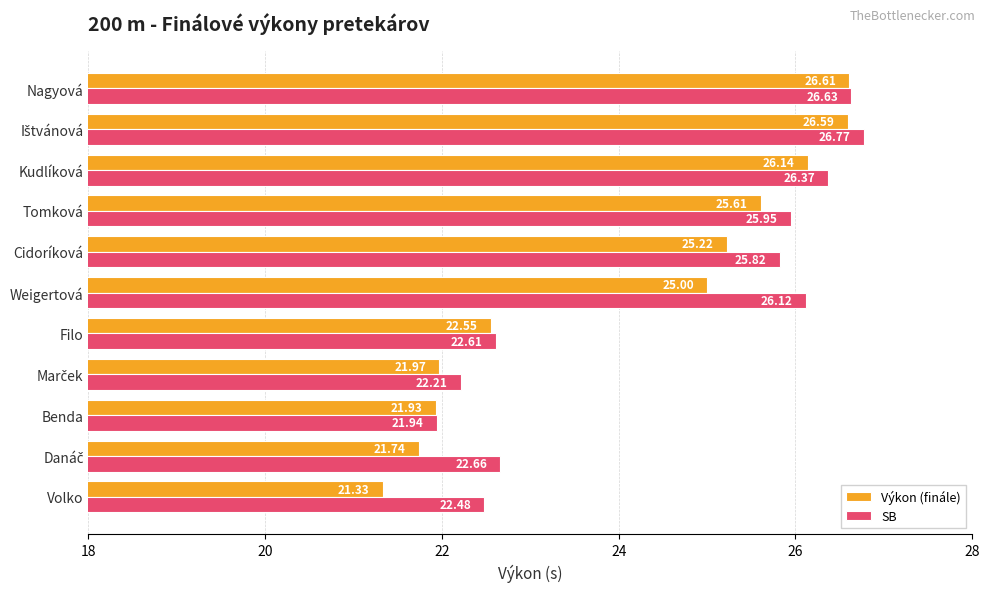

Where is Výkon (finále) nearest to the value 23?

Filo